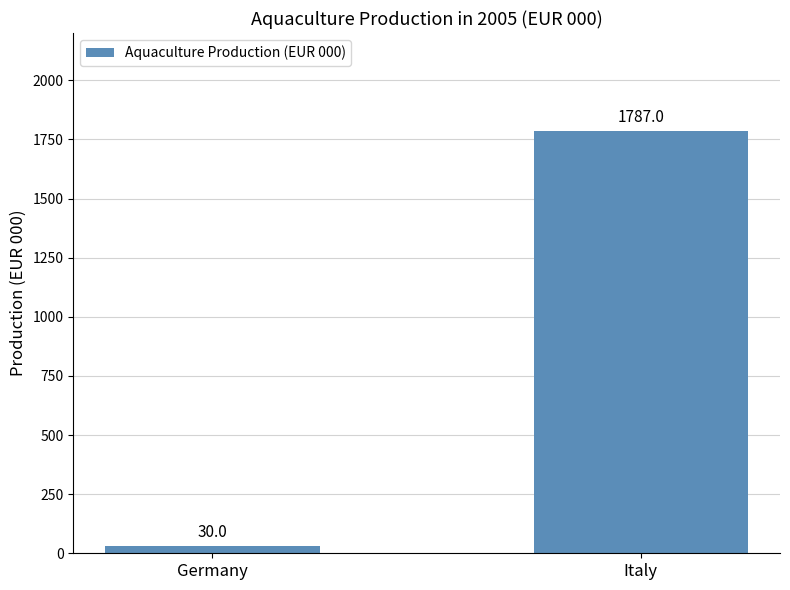

Which has a higher value, Italy or Germany?

Italy